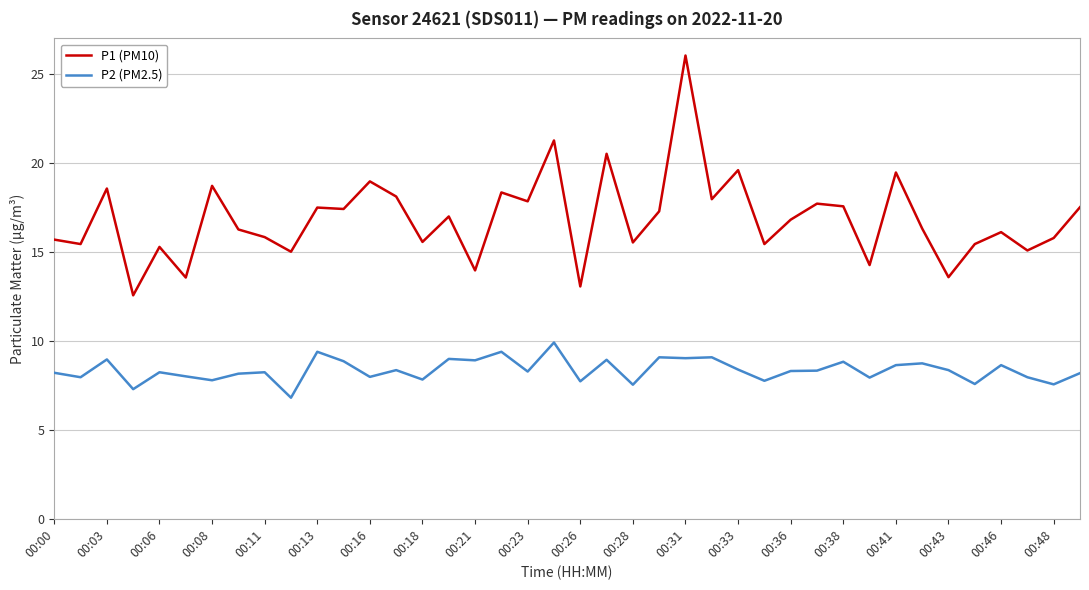

True or false: P2 (PM2.5) has more than 1 interior local peaks.

True